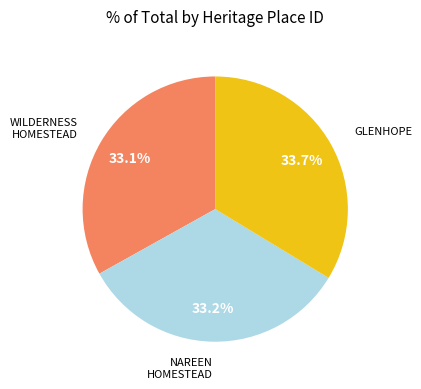

Is there a majority slice in this chart?

No